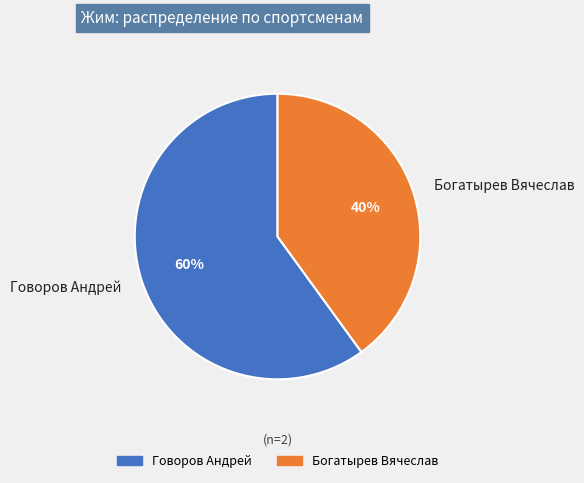

Between Говоров Андрей and Богатырев Вячеслав, which is larger?

Говоров Андрей